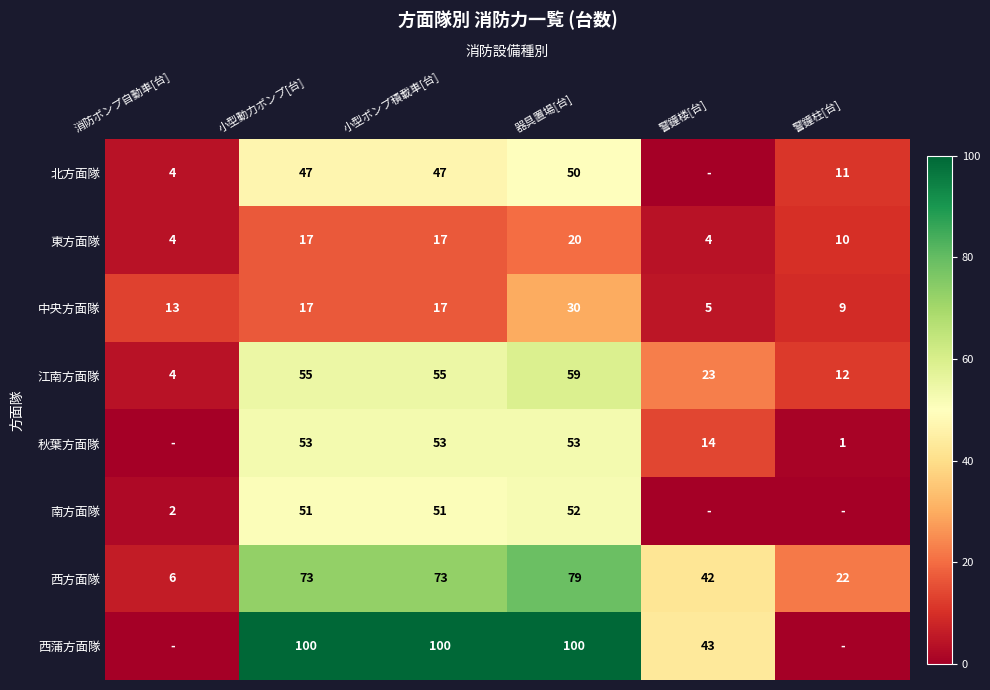

The value of 中央方面隊 at 警鐘柱[台] is 9. True or false?

True